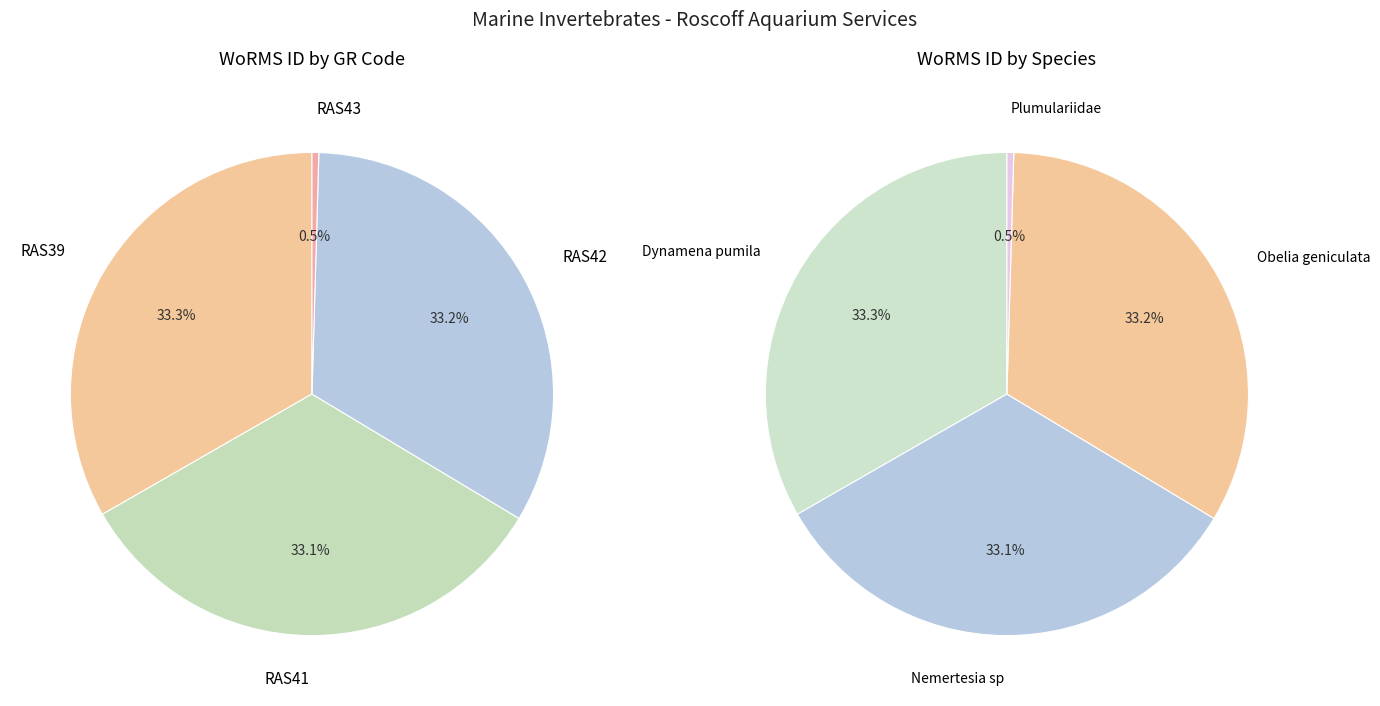

Which category has the biggest portion of the pie?

RAS39